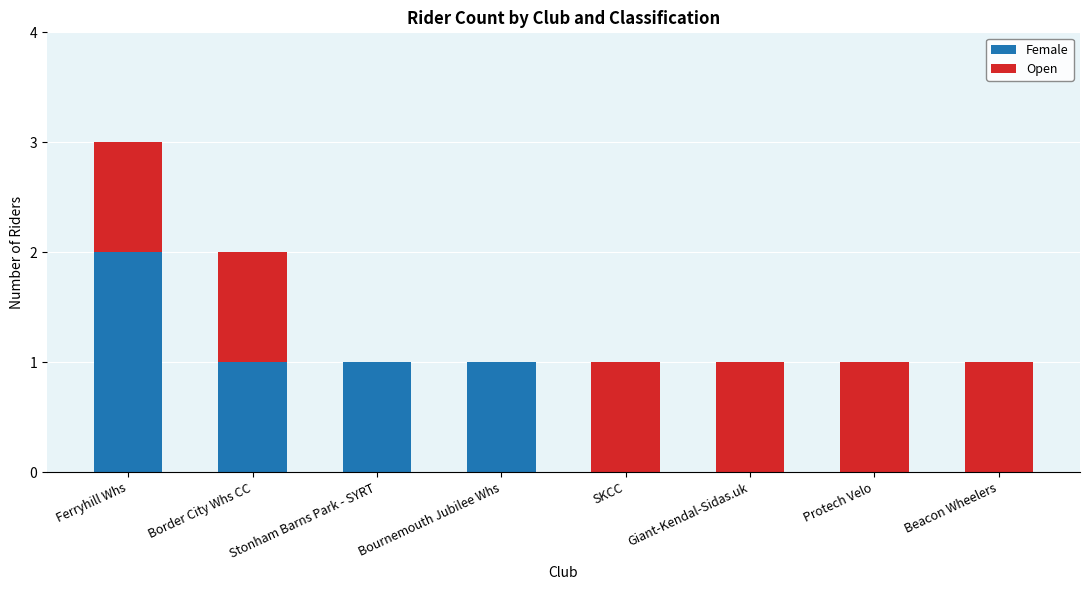

How many series are shown in this chart?

2